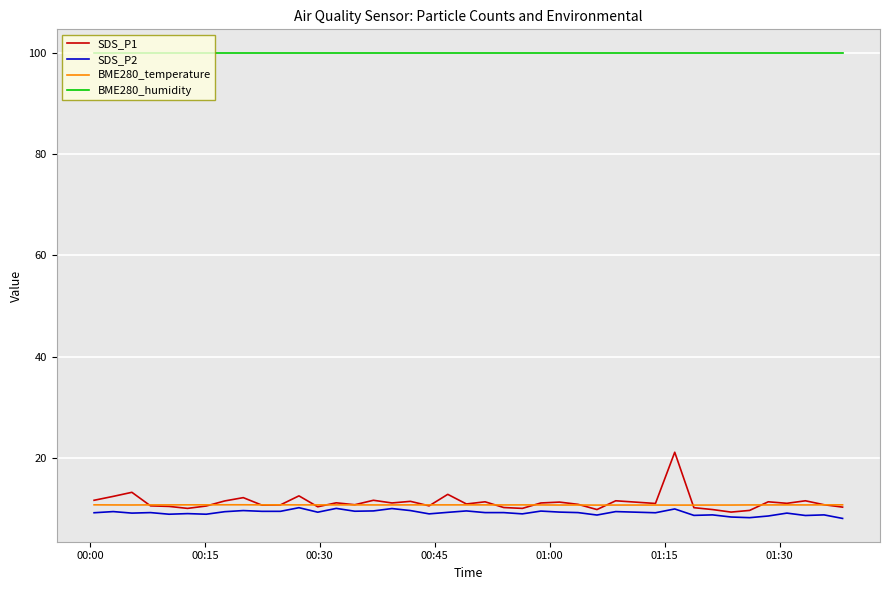

True or false: BME280_humidity and SDS_P1 intersect in this chart.

False